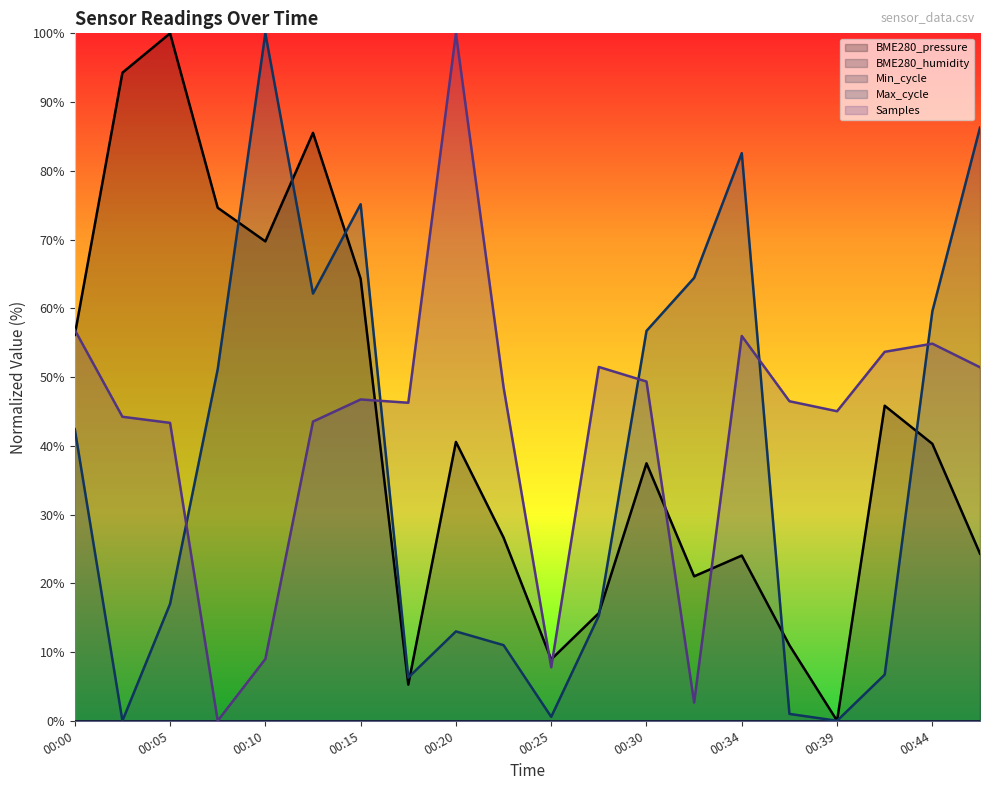

What is the value of the Samples point at the 3rd from the left?

43.3